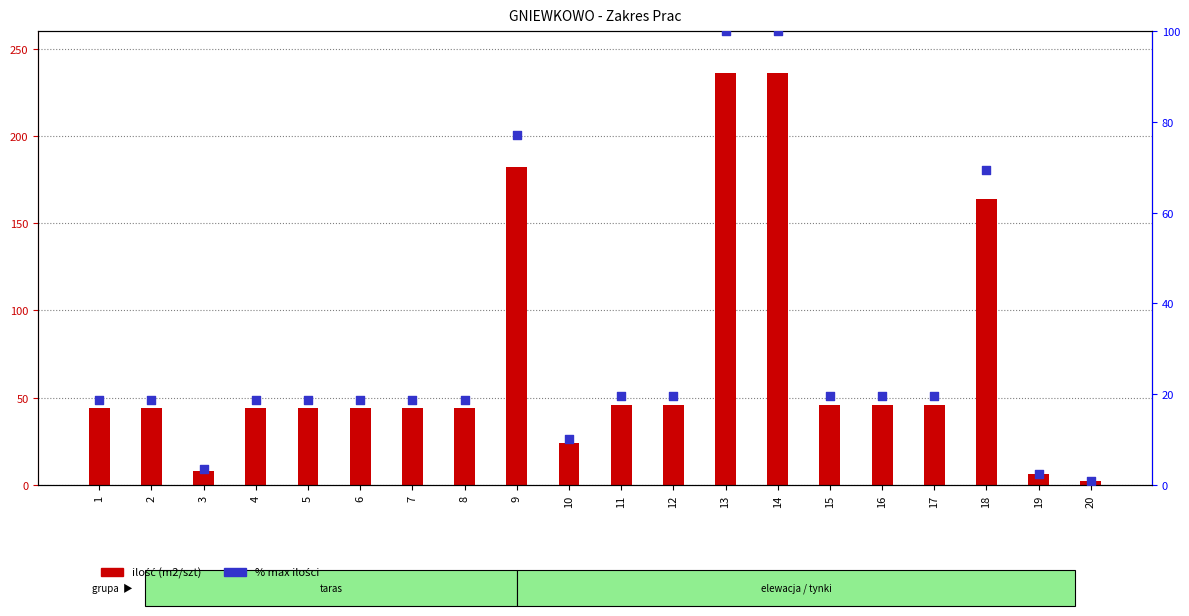

What are all the series names shown in the legend?

ilość (m2/szt), % max ilości